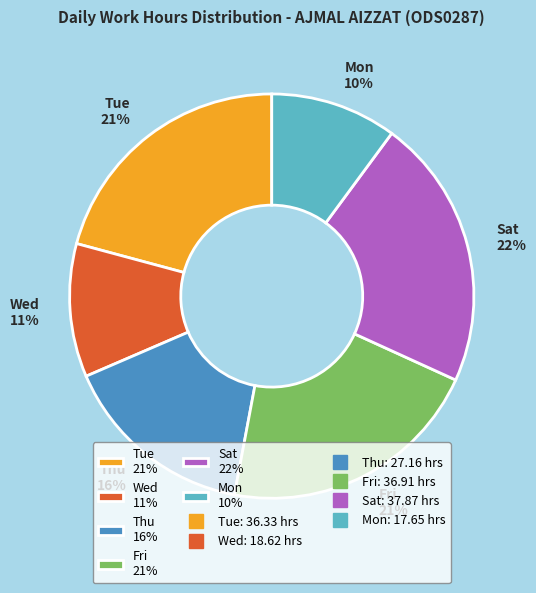

Which slice is the smallest?

Mon 10%